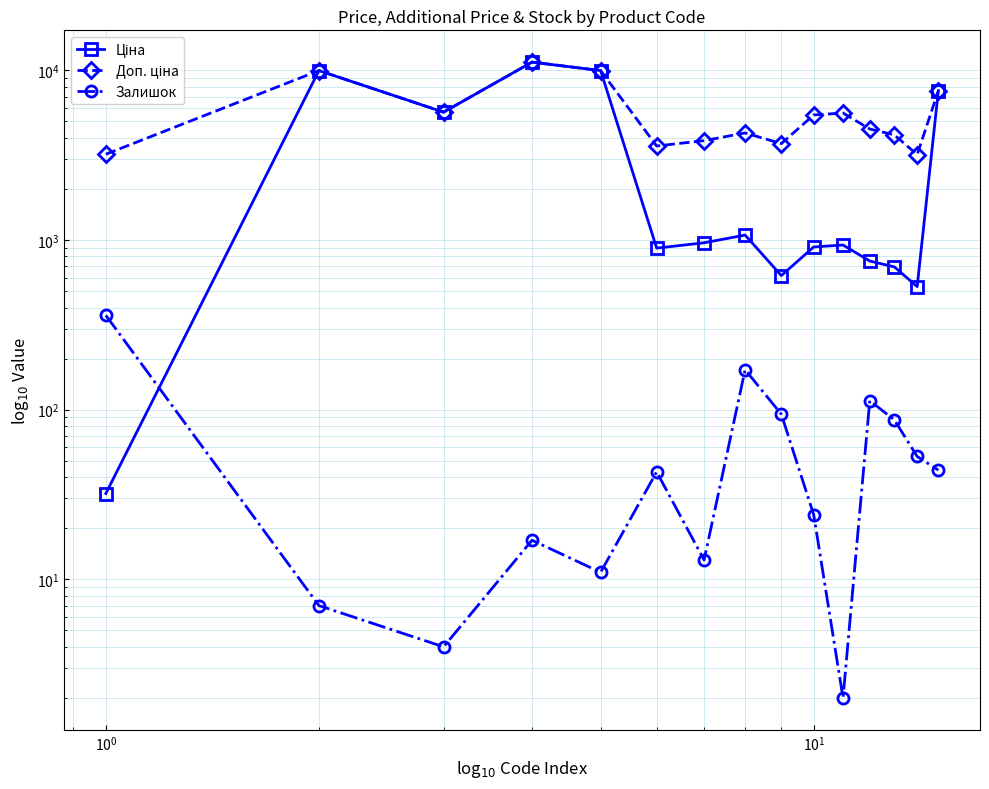

How many lines are shown in the chart?

3